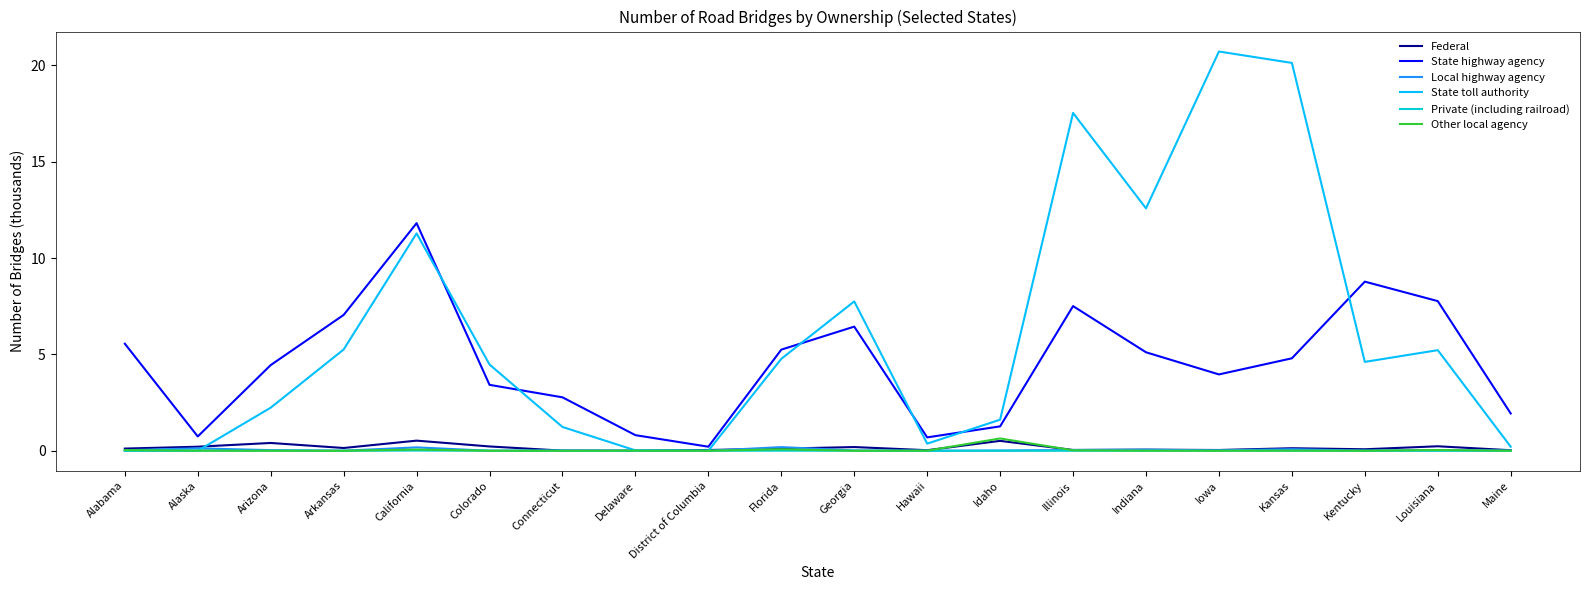

True or false: State toll authority has a value of 20.1 at Kansas.

True